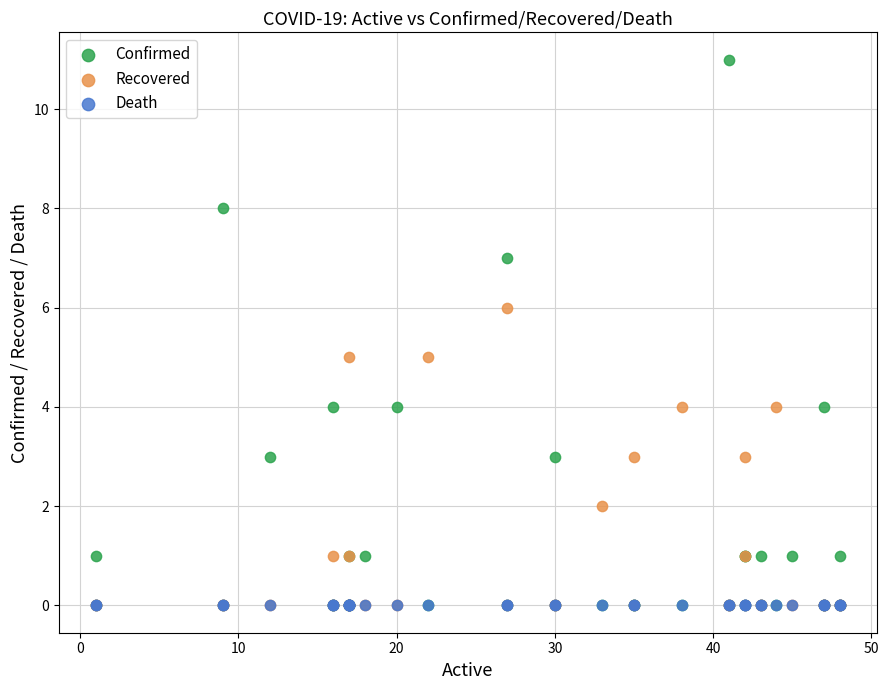

What are all the series names shown in the legend?

Confirmed, Recovered, Death